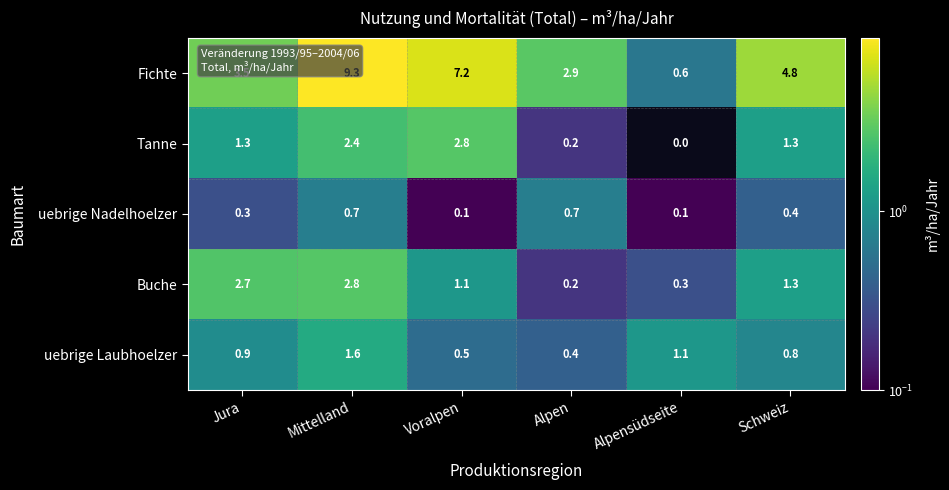

Which series changed the most between Mittelland and Alpensüdseite?

Fichte